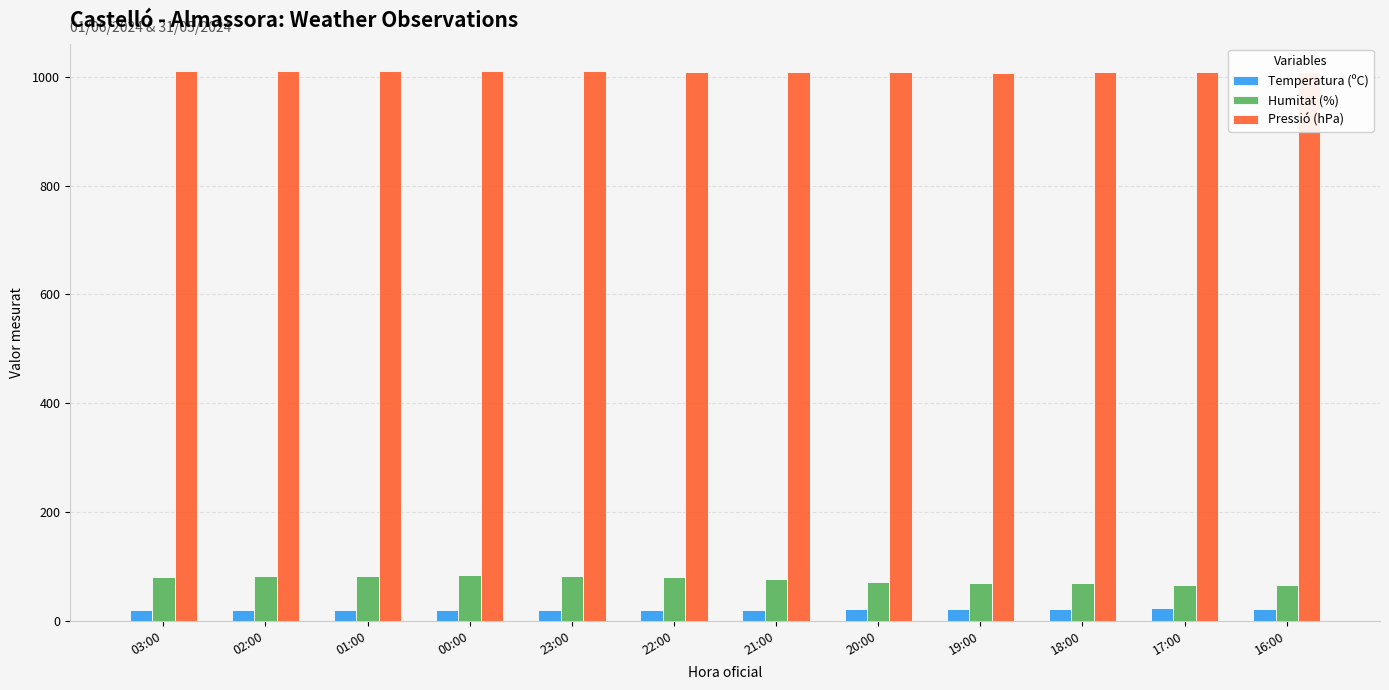

What is the average value of the Pressió (hPa) series?

1009.1